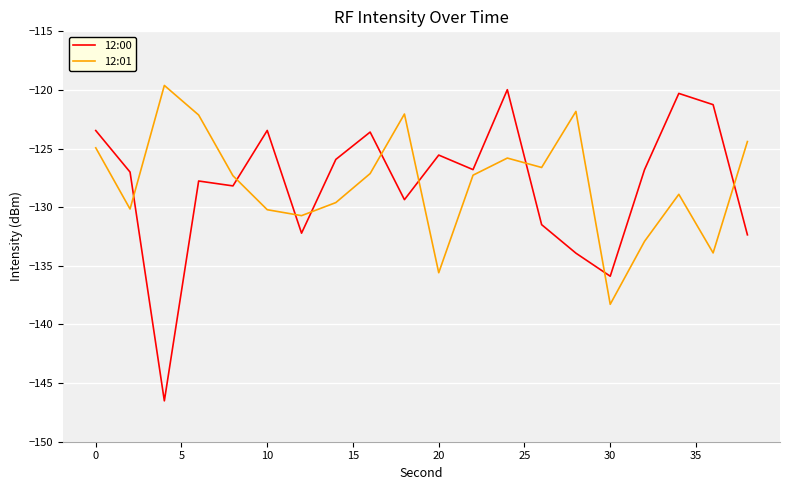

True or false: 12:01 and 12:00 cross at least once.

True